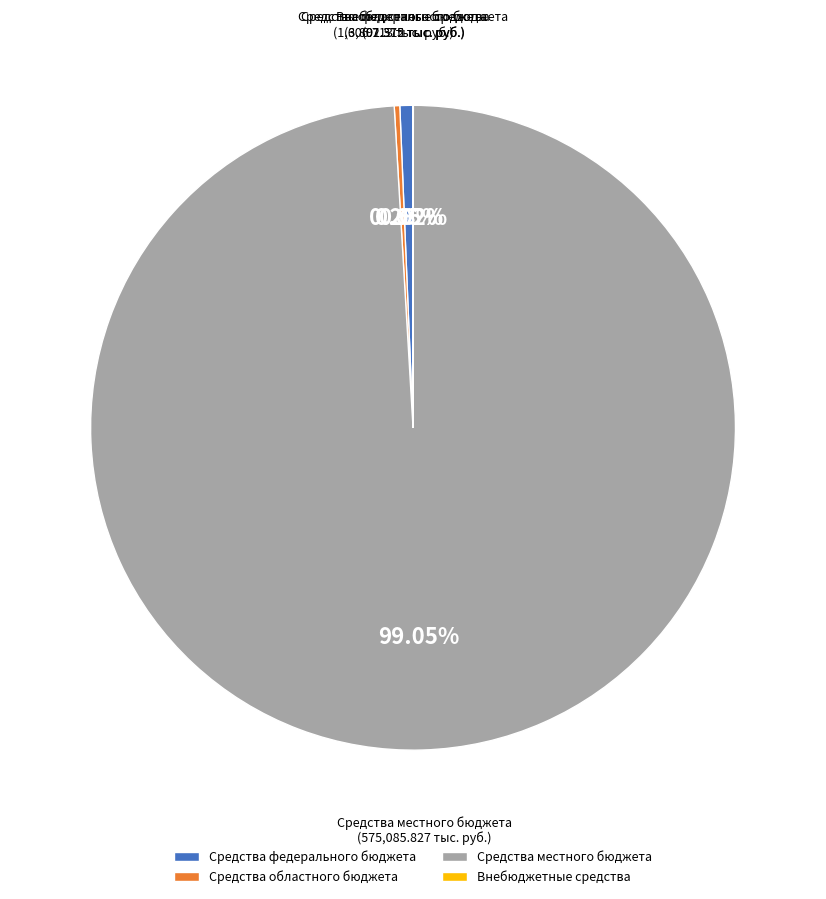

Which slice represents more than half of the pie?

Средства местного бюджета